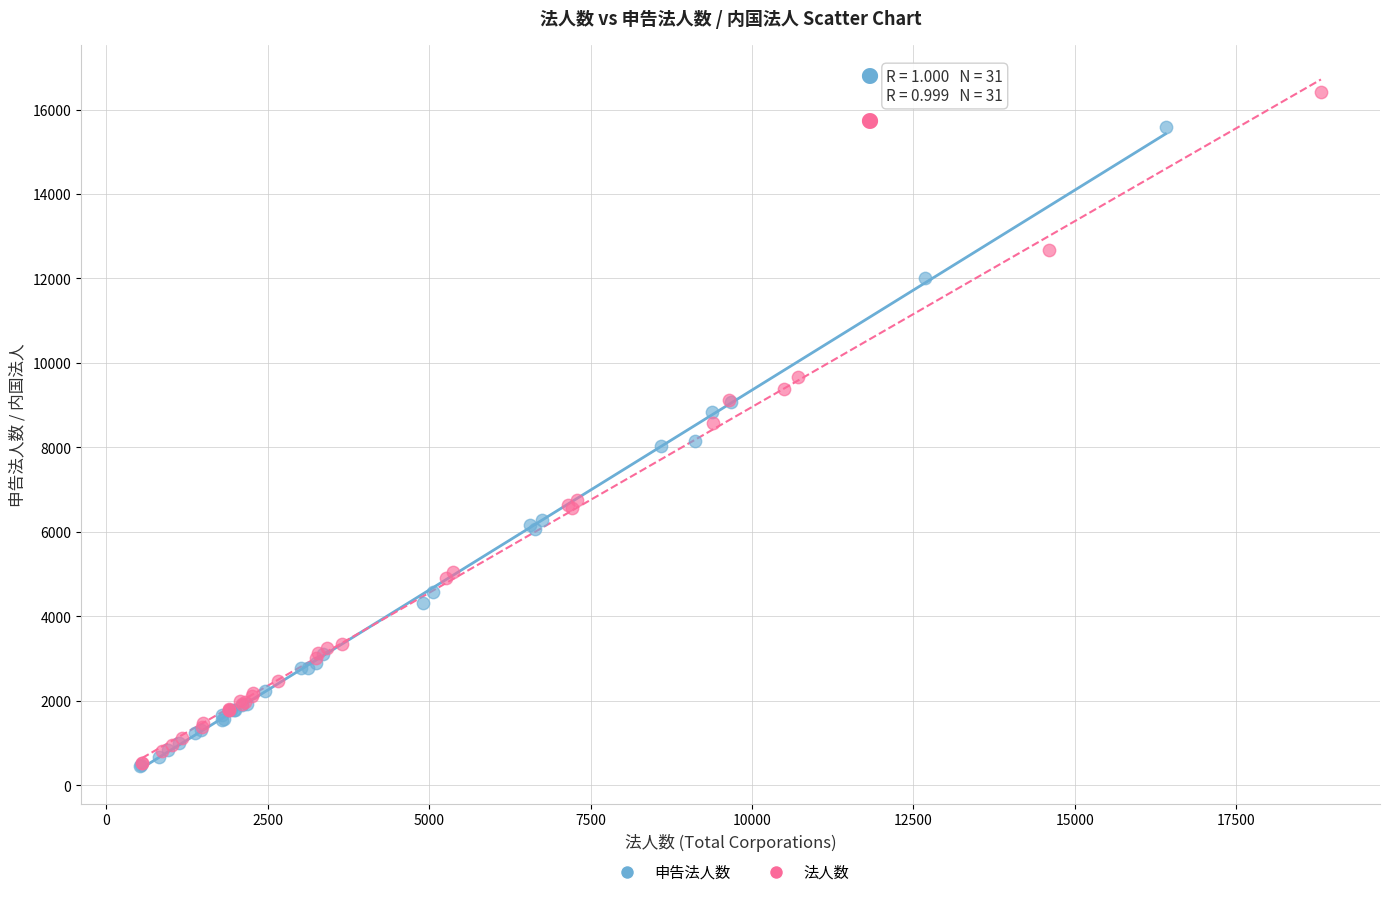

Which series has the largest Y range (max minus min)?

法人数